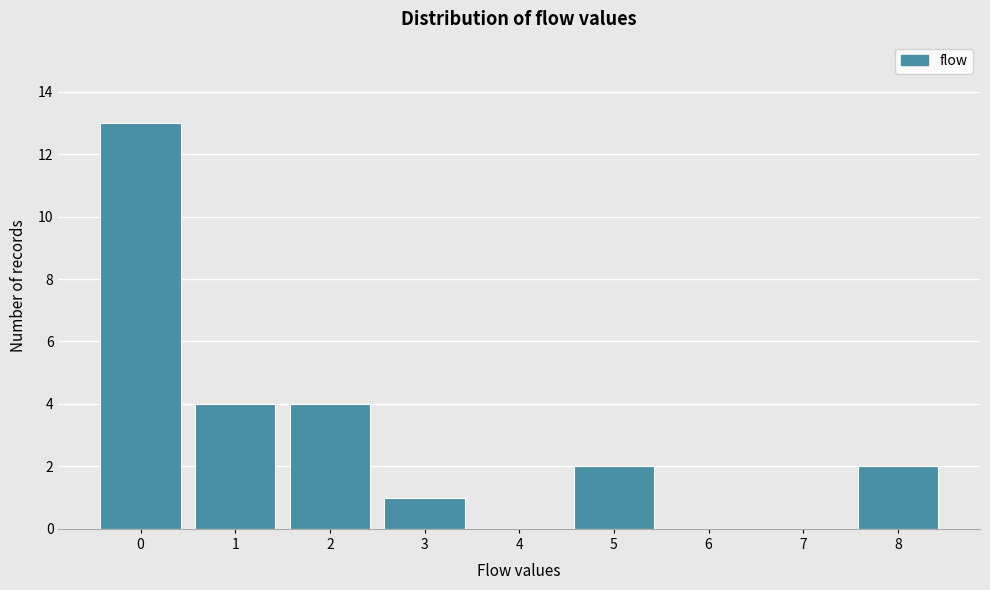

Which range on the x-axis has the tallest bar?

-0.5 to 0.5